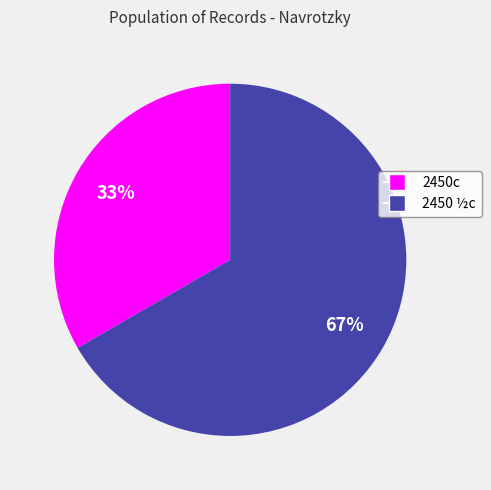

The 2450 ½c slice represents 53% of the pie. True or false?

False